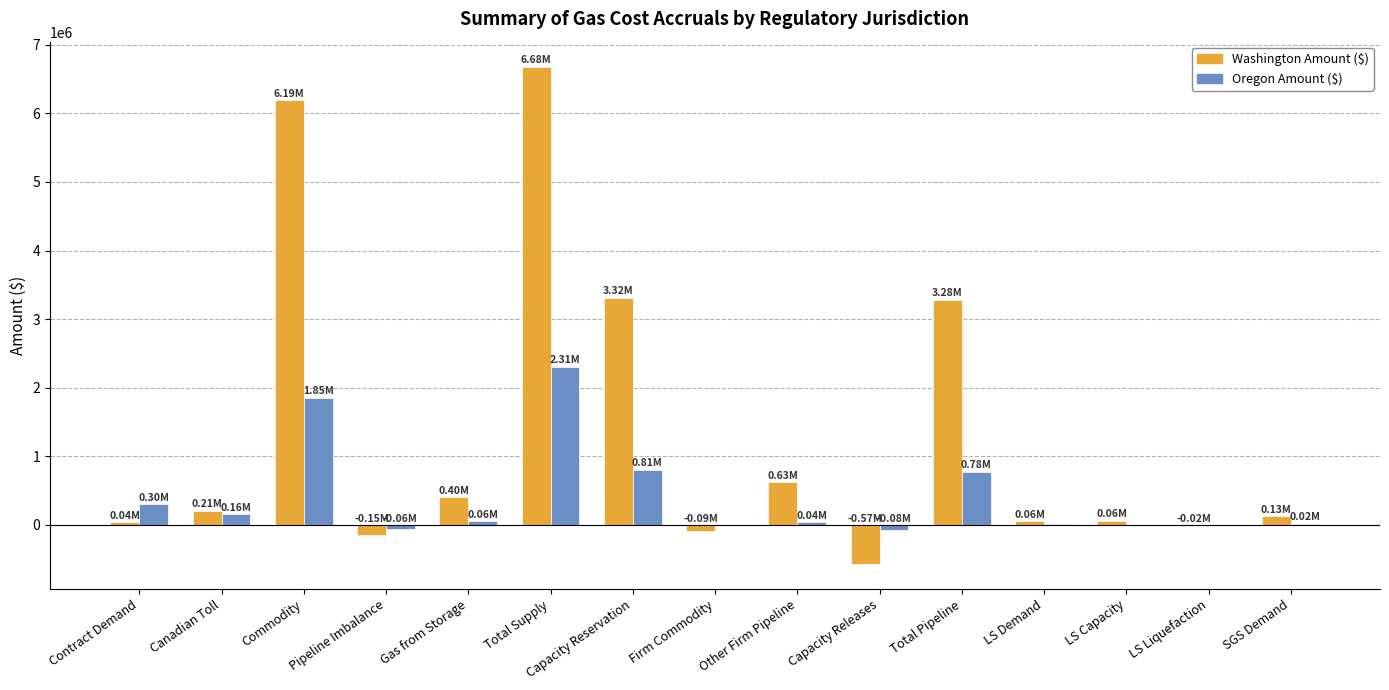

What are all the series names shown in the legend?

Washington Amount ($), Oregon Amount ($)